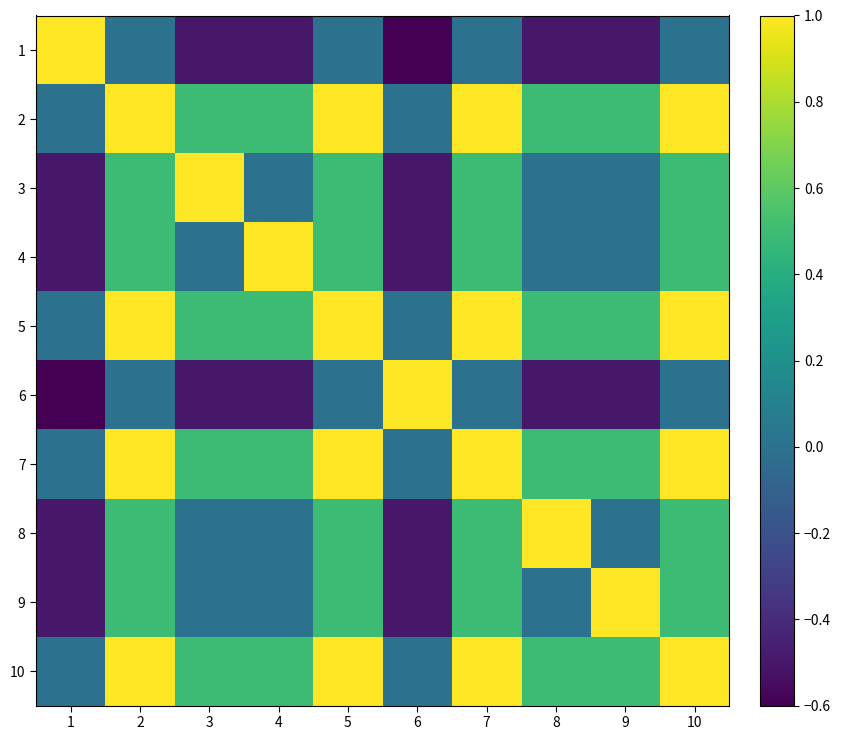

Count the number of categories in the chart.

10